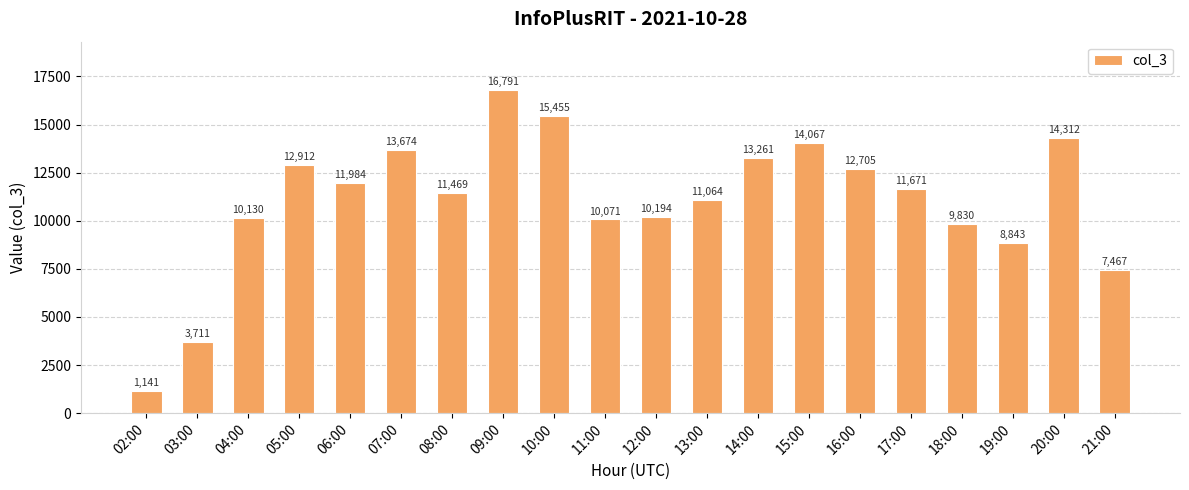

Is it true that the value at 18:00 is 9830?

True